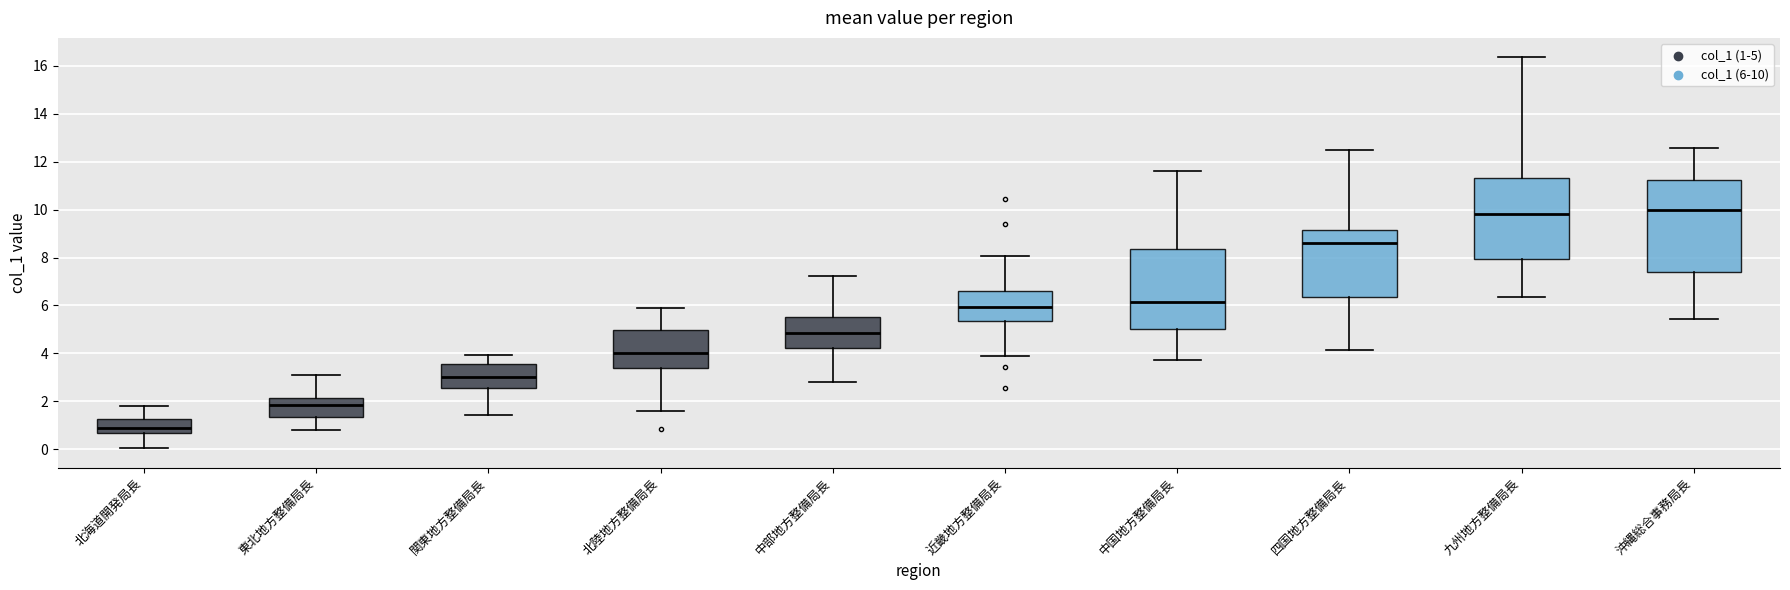

Reading left to right, read every box against the y-axis: the position of its median line, the range the box covers, and the ends of its whiskers. The values are not printed on the chart, so give them approximately, as read against the axis.

北海道開発局長: median 0.8, box 0.6 to 1.2, whiskers 0.0 to 1.8
東北地方整備局長: median 1.8, box 1.4 to 2.2, whiskers 0.8 to 3.2
関東地方整備局長: median 3.0, box 2.6 to 3.6, whiskers 1.4 to 4.0
北陸地方整備局長: median 4.0, box 3.4 to 5.0, whiskers 1.6 to 5.8
中部地方整備局長: median 4.8, box 4.2 to 5.6, whiskers 2.8 to 7.2
近畿地方整備局長: median 6.0, box 5.4 to 6.6, whiskers 3.8 to 8.0
中国地方整備局長: median 6.2, box 5.0 to 8.4, whiskers 3.8 to 11.6
四国地方整備局長: median 8.6, box 6.4 to 9.2, whiskers 4.2 to 12.4
九州地方整備局長: median 9.8, box 8.0 to 11.4, whiskers 6.4 to 16.4
沖縄総合事務局長: median 10.0, box 7.4 to 11.2, whiskers 5.4 to 12.6